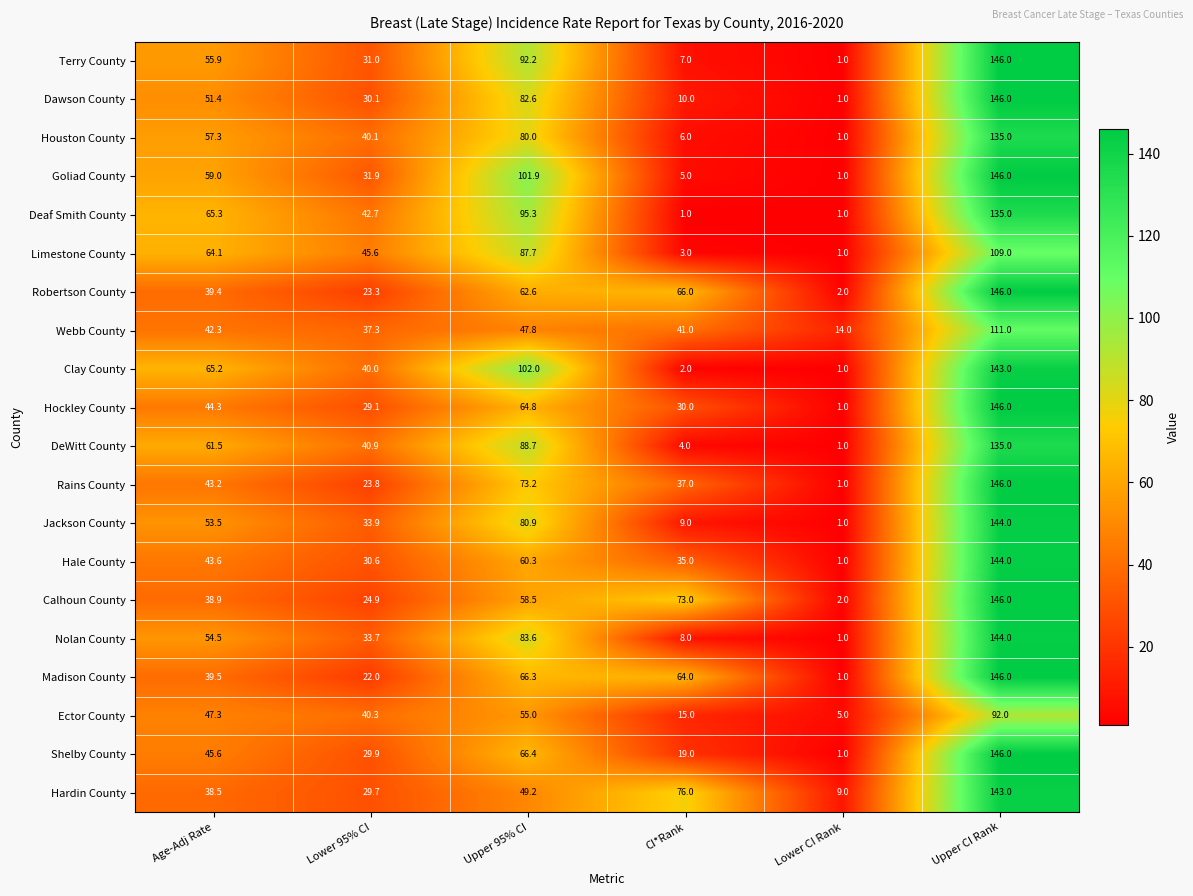

Between Lower 95% CI and Upper 95% CI, which series saw the biggest shift?

Goliad County